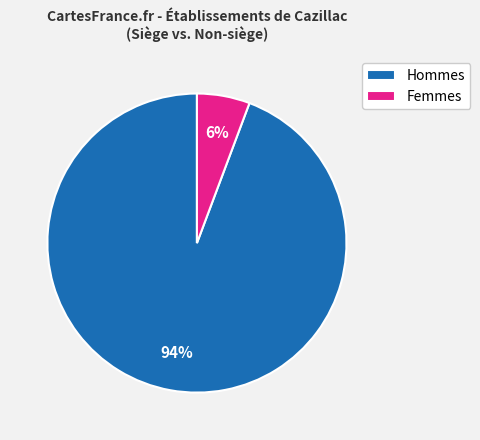

How many slices are in this pie chart?

2